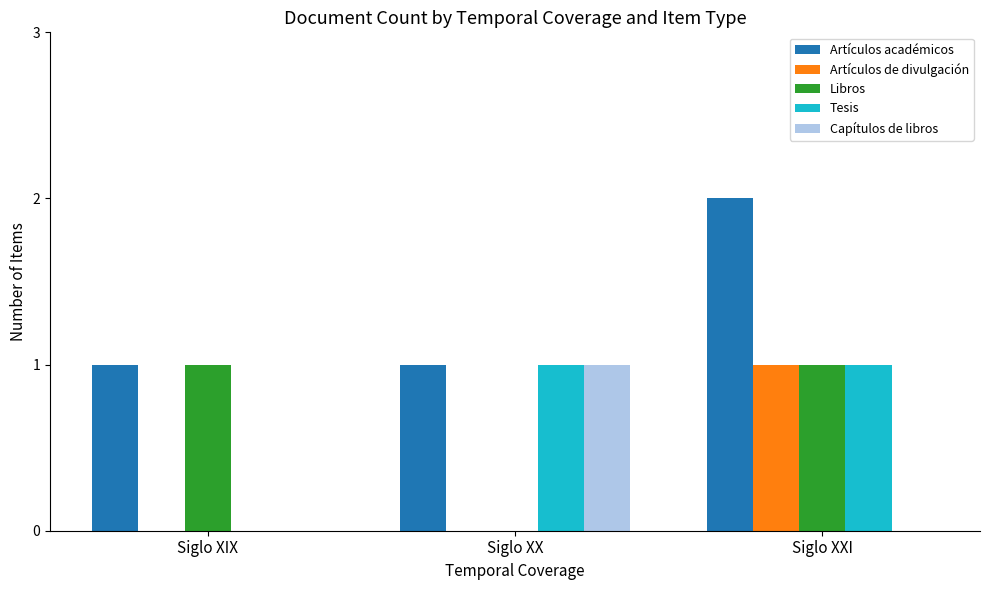

What are all the series names shown in the legend?

Artículos académicos, Artículos de divulgación, Libros, Tesis, Capítulos de libros